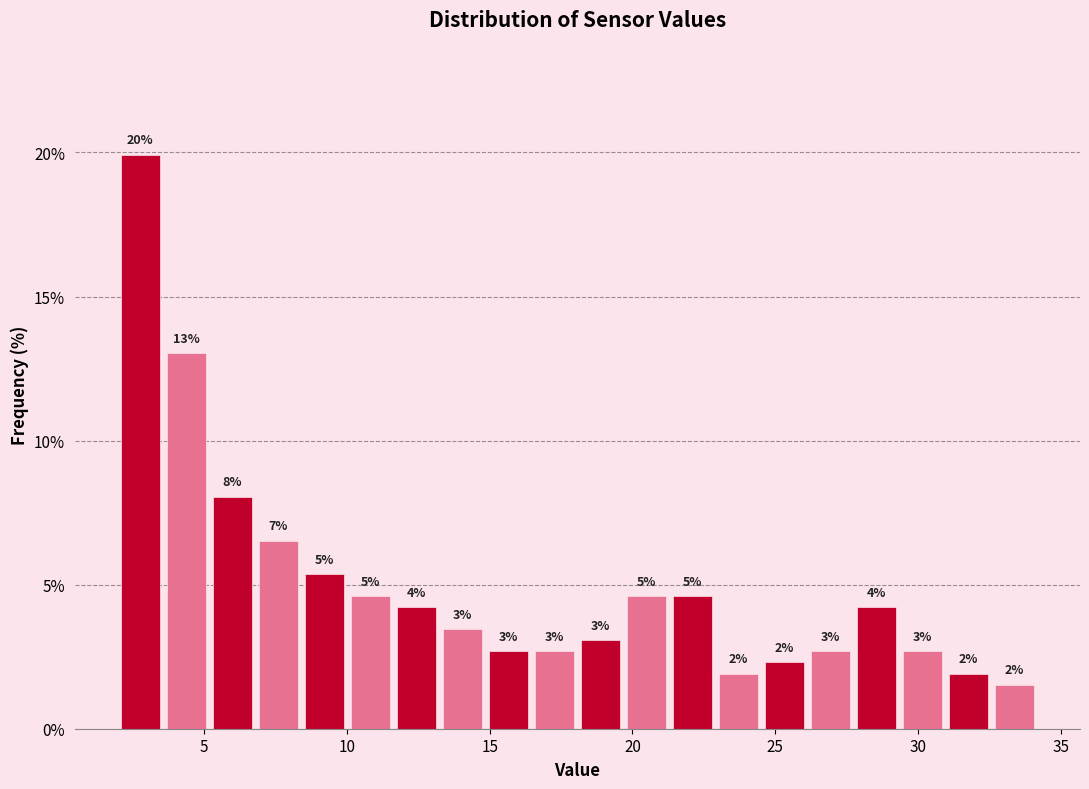

Read against the x-axis, roughly where is the centre of the tallest bar?

3.0